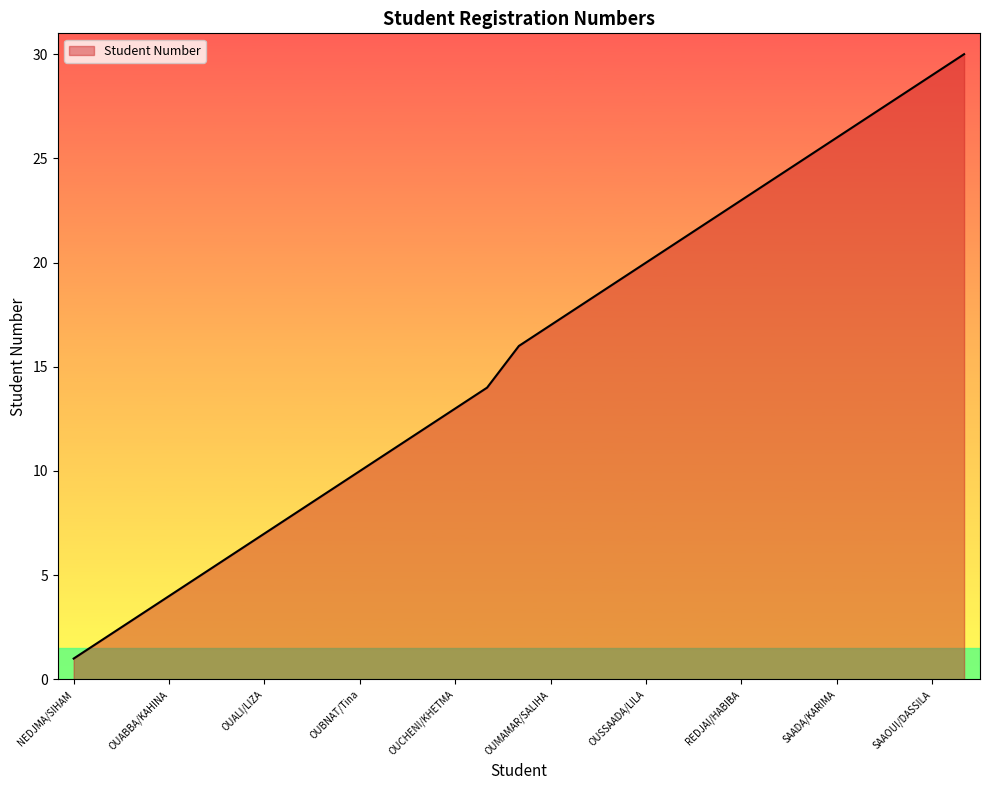

What is the maximum value shown in the chart?

30